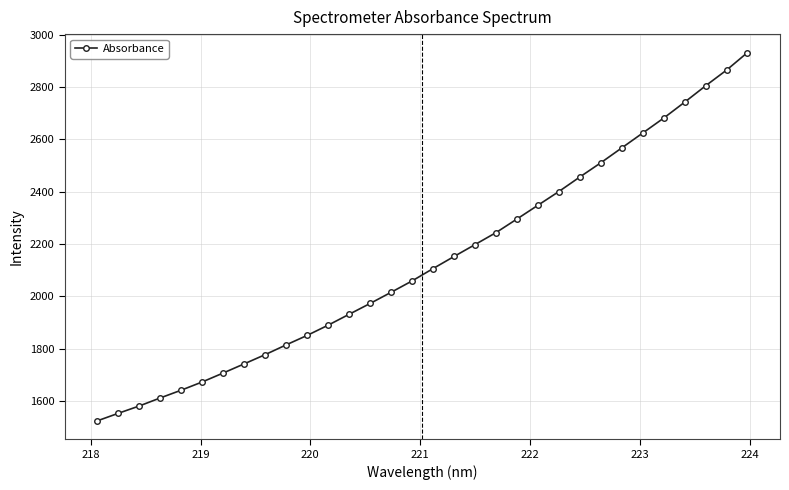

What is the average value?

2133.5